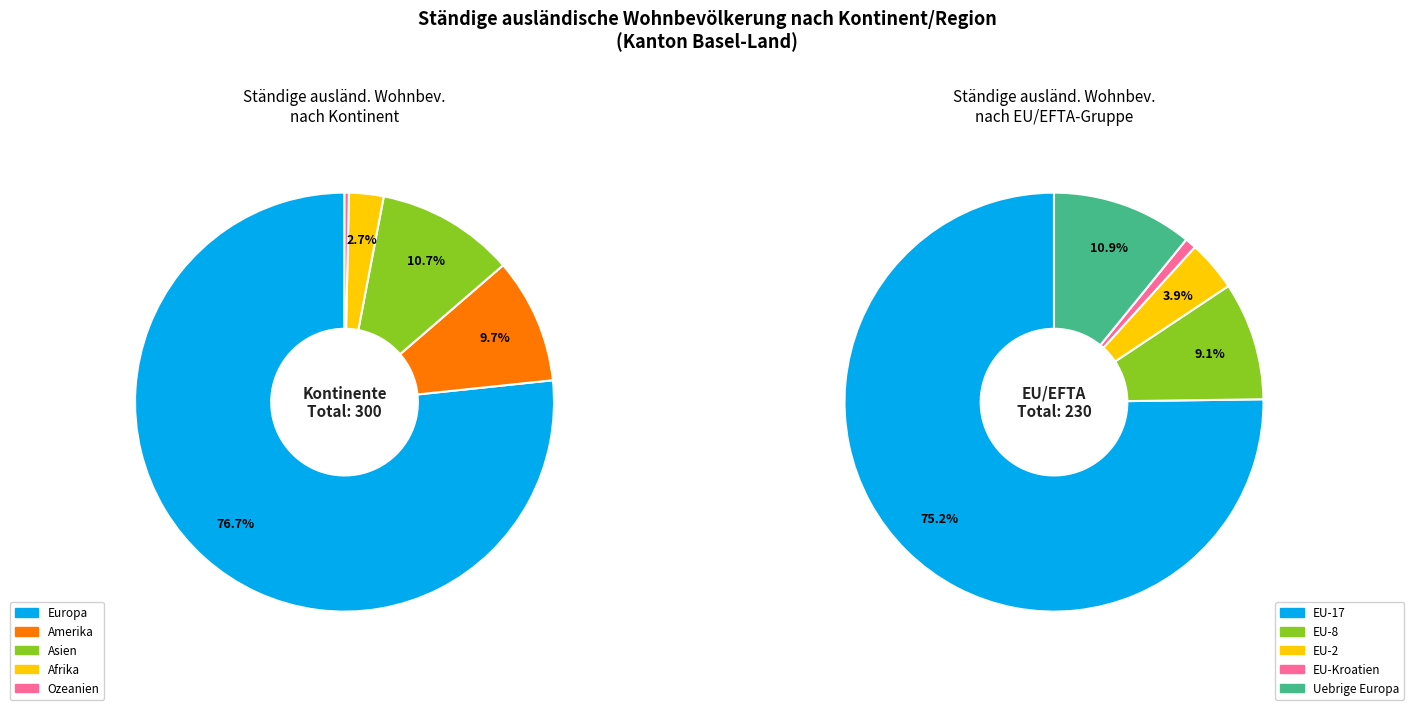

Does any single category account for the majority?

Yes